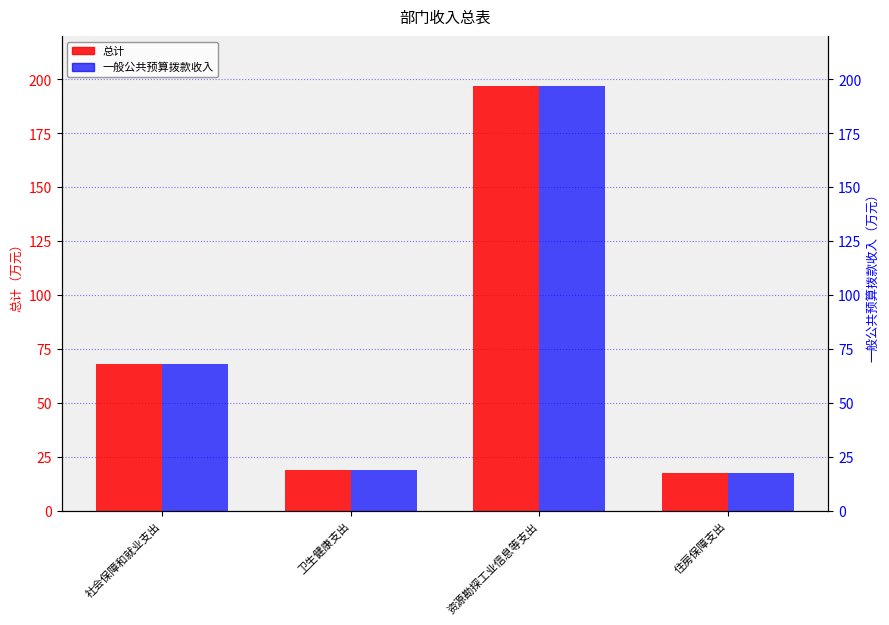

Reading left to right, extract all data points from this chart.

总计: 社会保障和就业支出=68.3	卫生健康支出=19.0	资源勘探工业信息等支出=196.8	住房保障支出=17.6
一般公共预算拨款收入: 社会保障和就业支出=68.3	卫生健康支出=19.0	资源勘探工业信息等支出=196.8	住房保障支出=17.6